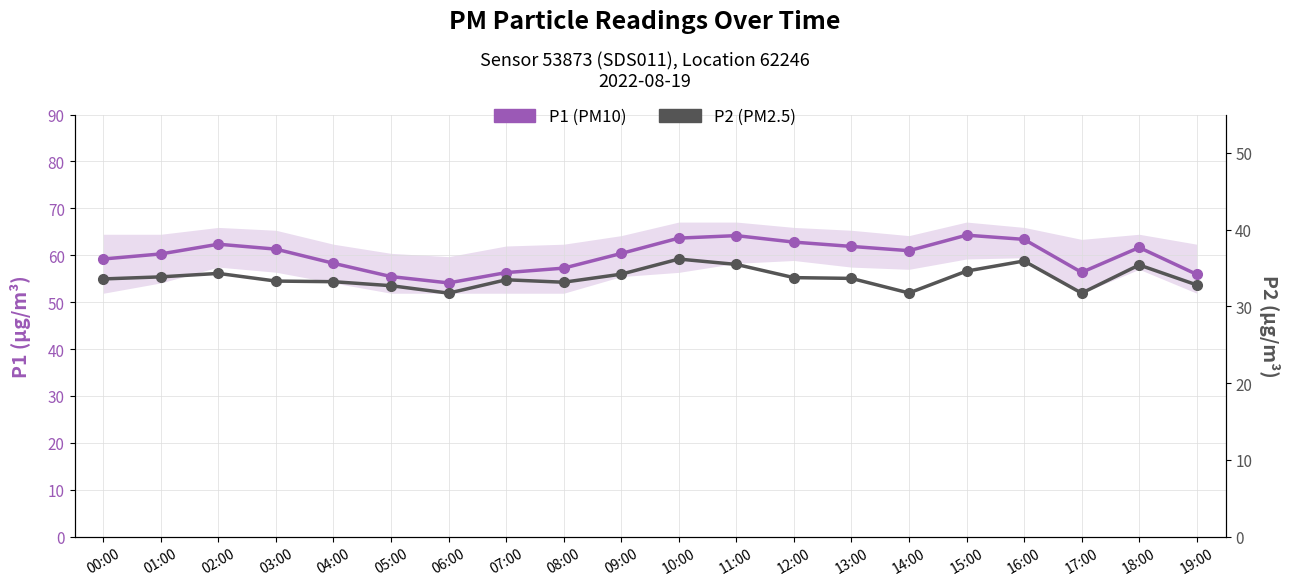

At which label is P2 (PM2.5) closest to 33?

08:00